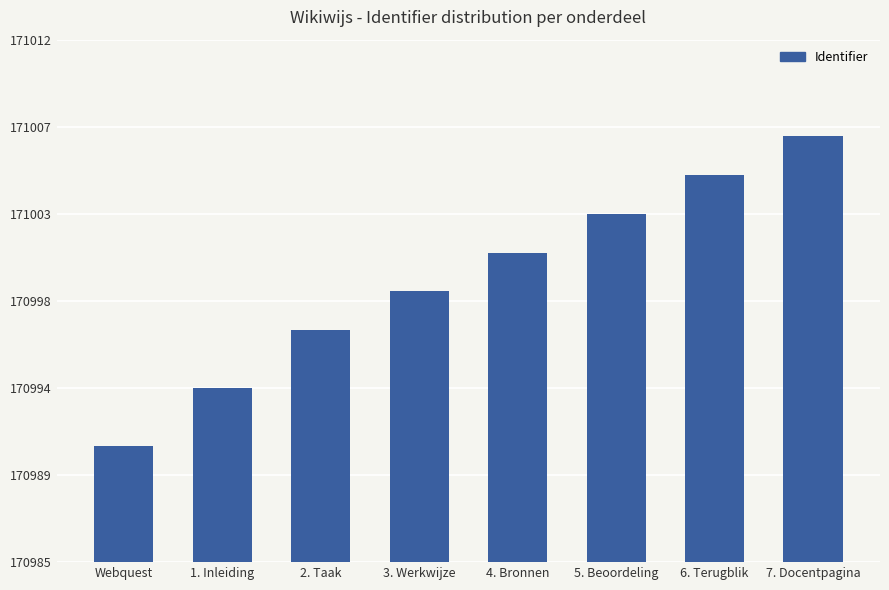

What position from the left is 7. Docentpagina?

8